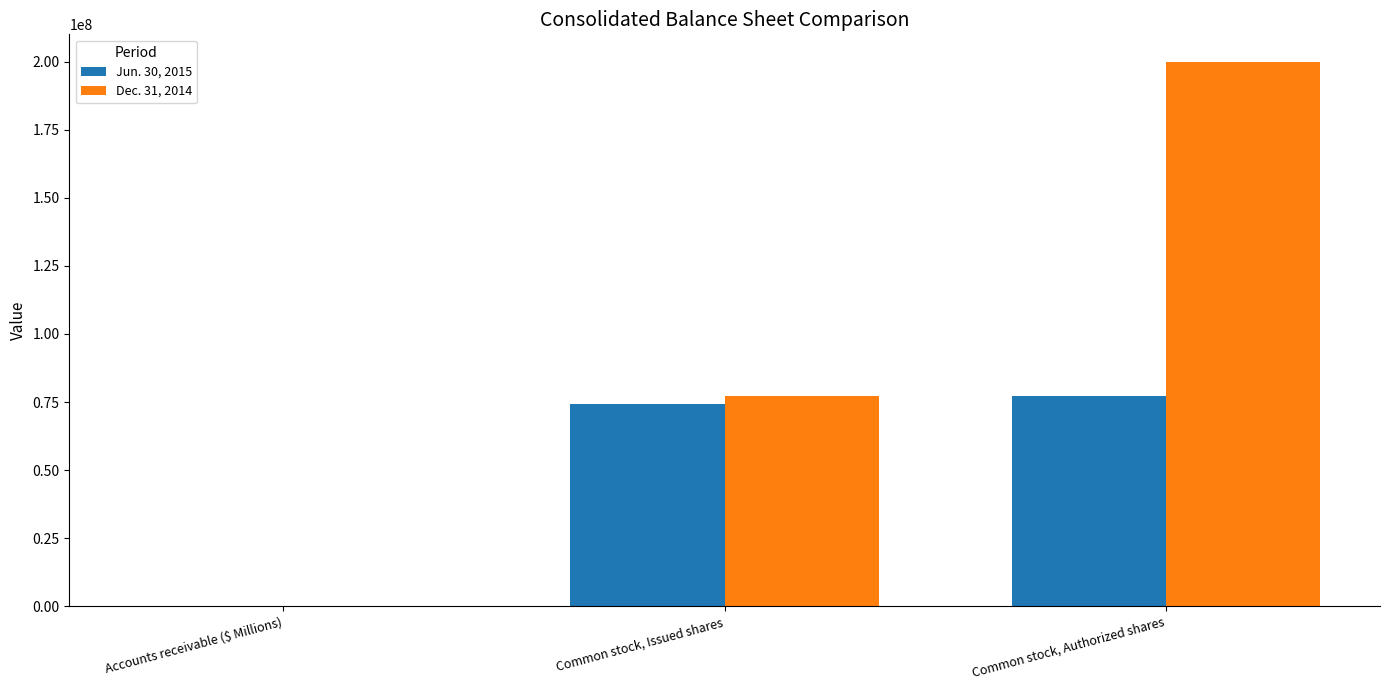

What is the sum of the Jun. 30, 2015 values at Common stock, Authorized shares and Common stock, Issued shares?

151716552.0